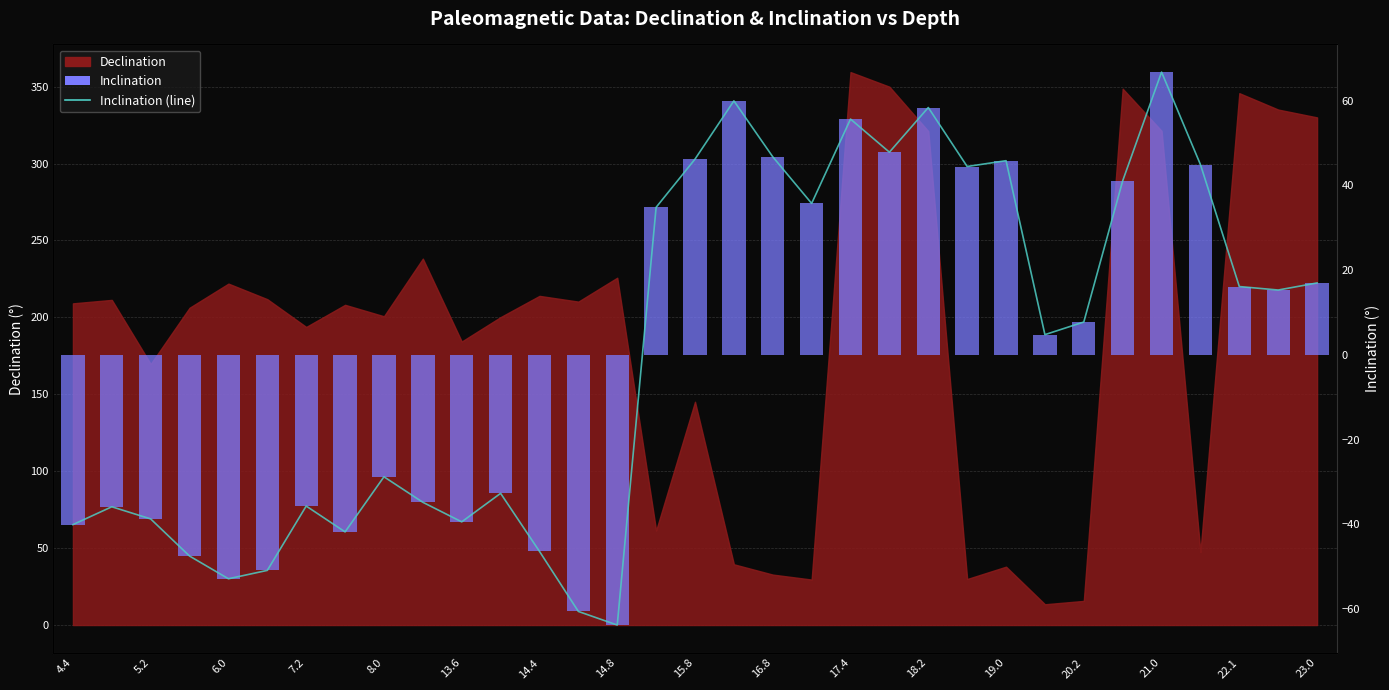

Is it true that Inclination (line) equals -35.9 at 20.2?

False